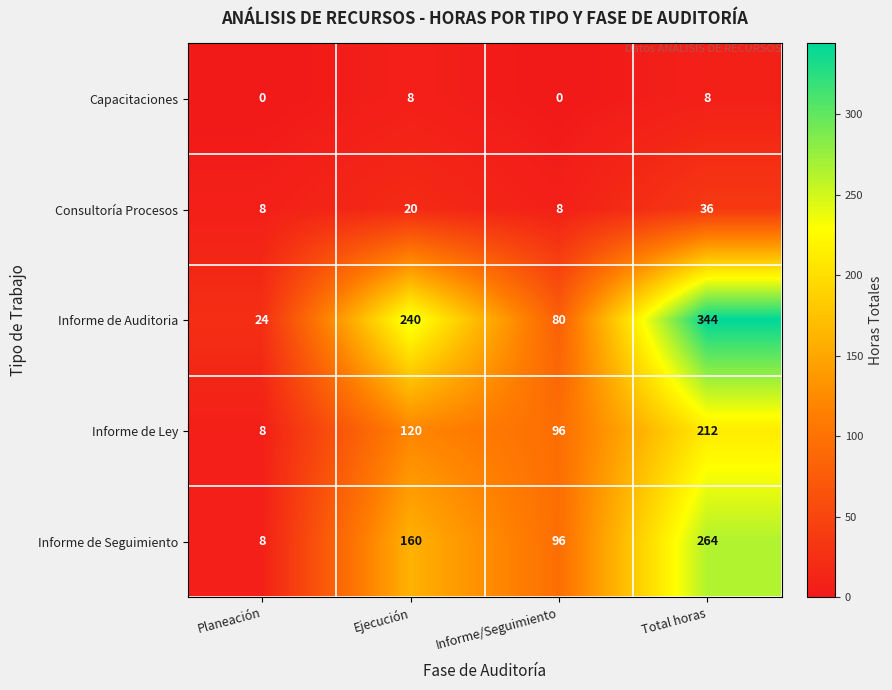

Read the Informe de Seguimiento value at Ejecución, to the nearest 5.

160